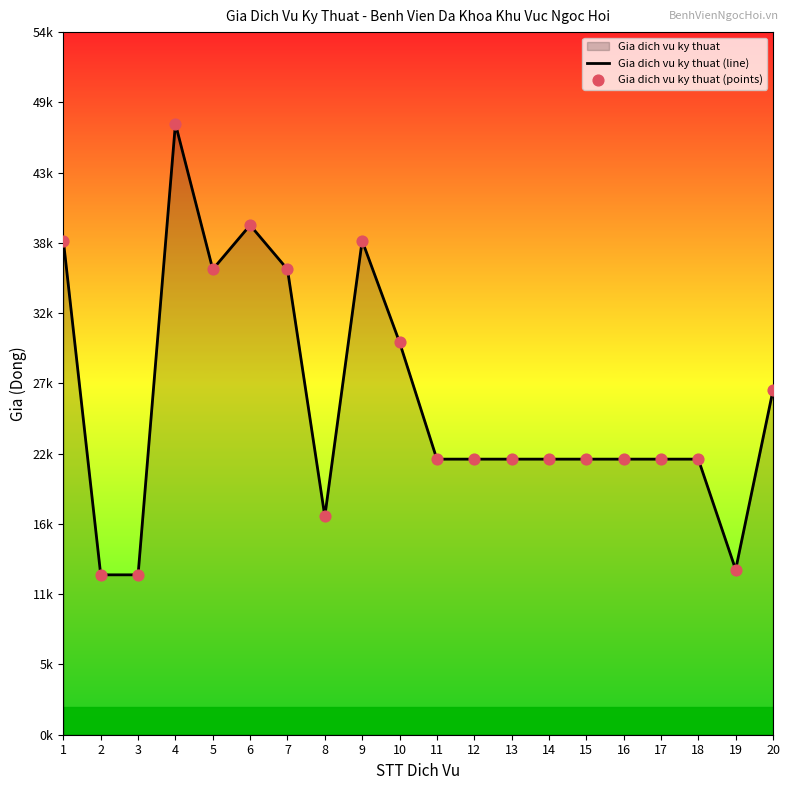

At how many categories does at least one series exceed 34099?

6